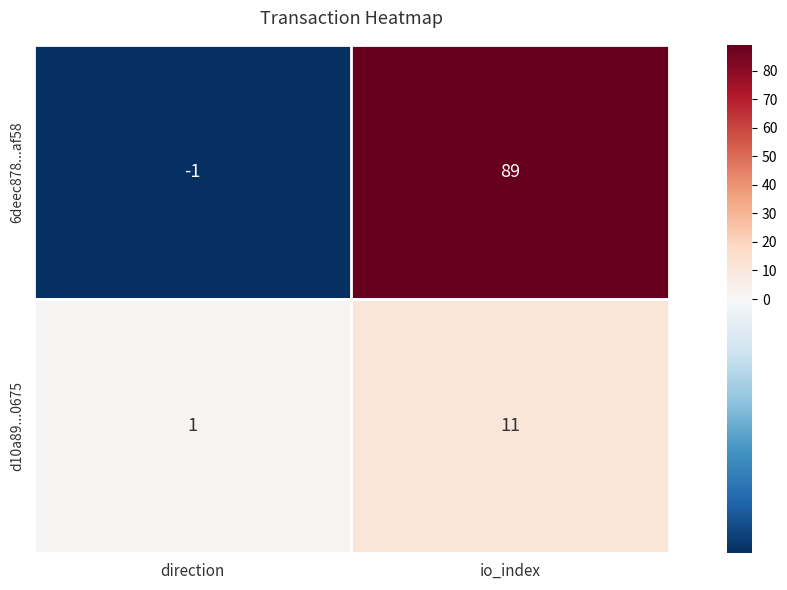

Which series has the largest total across all categories?

6deec878...af58